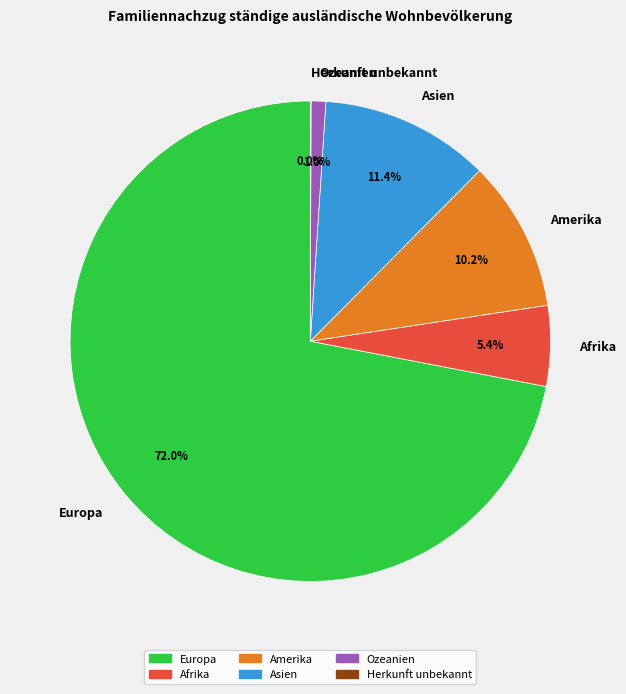

To the nearest percent, what is the combined percentage of Amerika and Europa?

82%